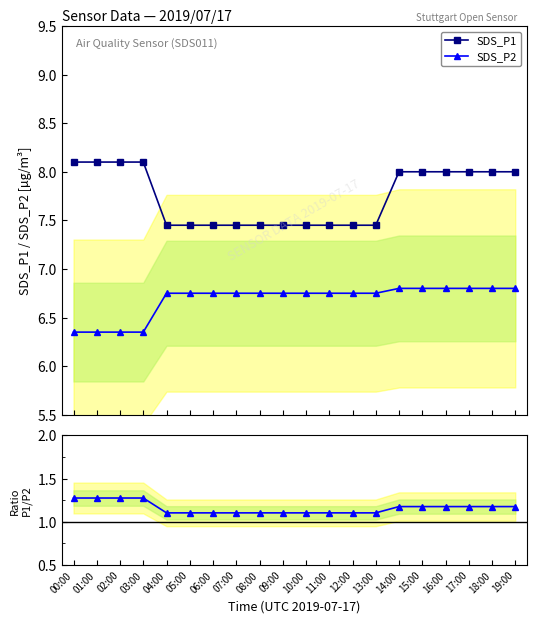

At which label does SDS_P1 first exceed 8?

00:00